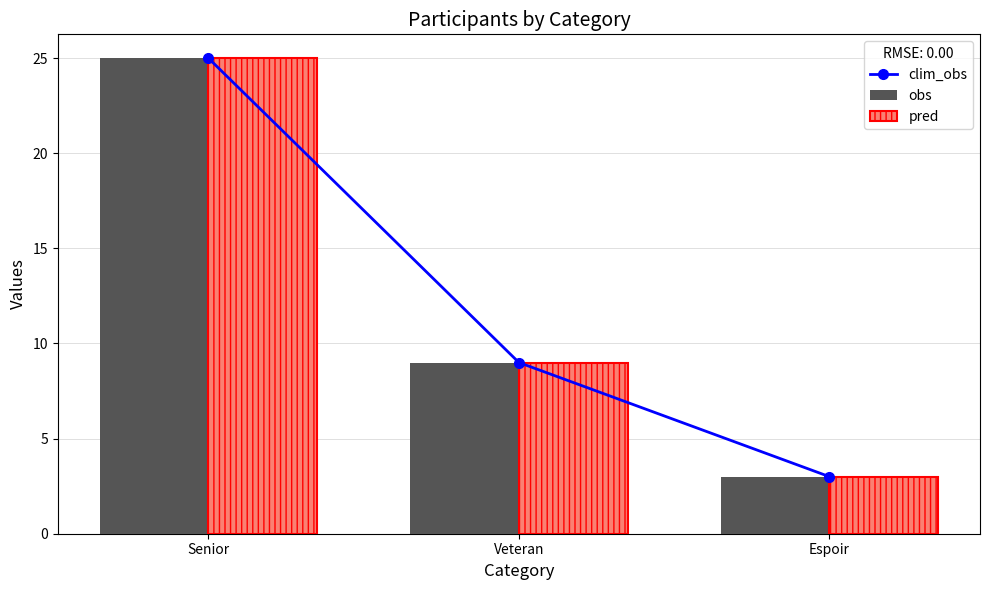

At how many categories does at least one series exceed 22?

1